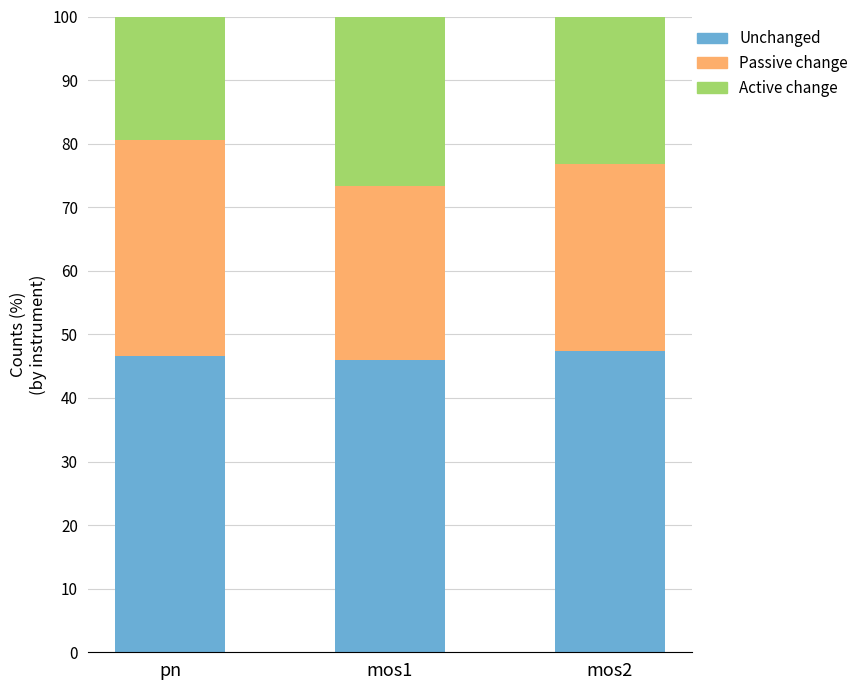

Count the number of categories in the chart.

3